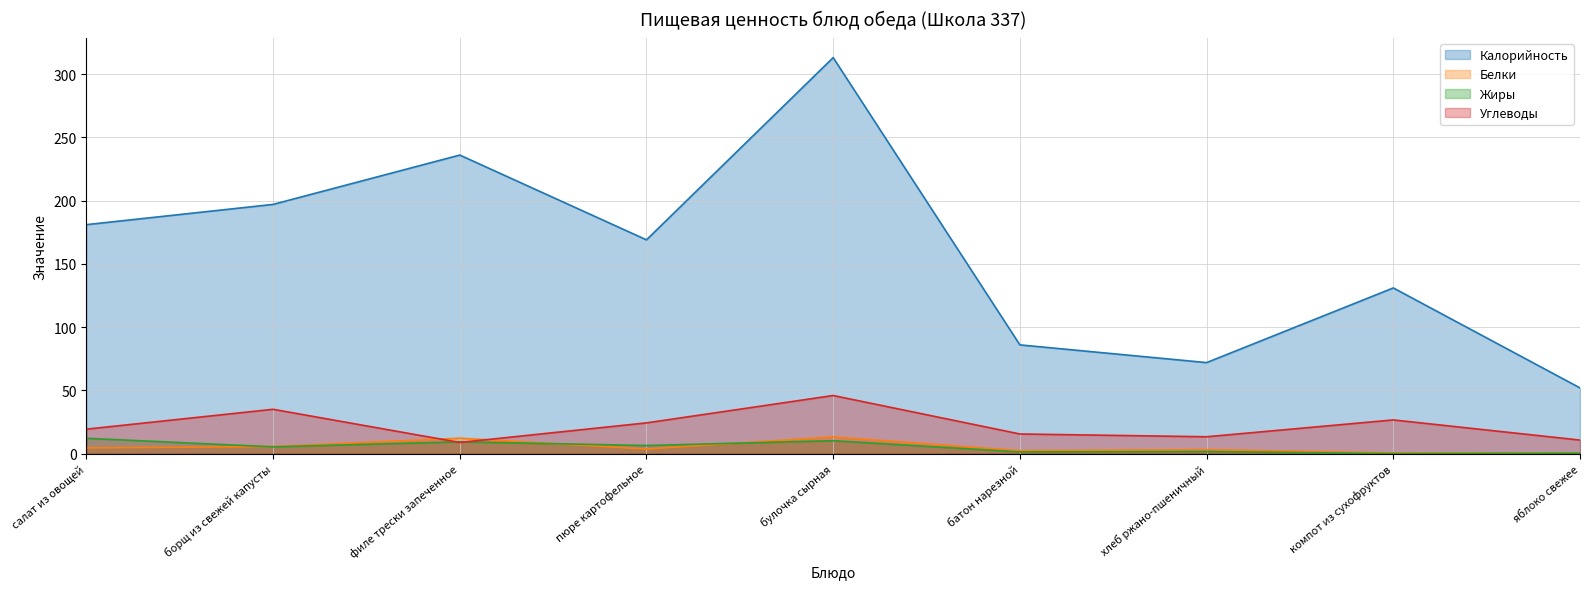

Which category has the lowest value in the Белки series?

яблоко свежее